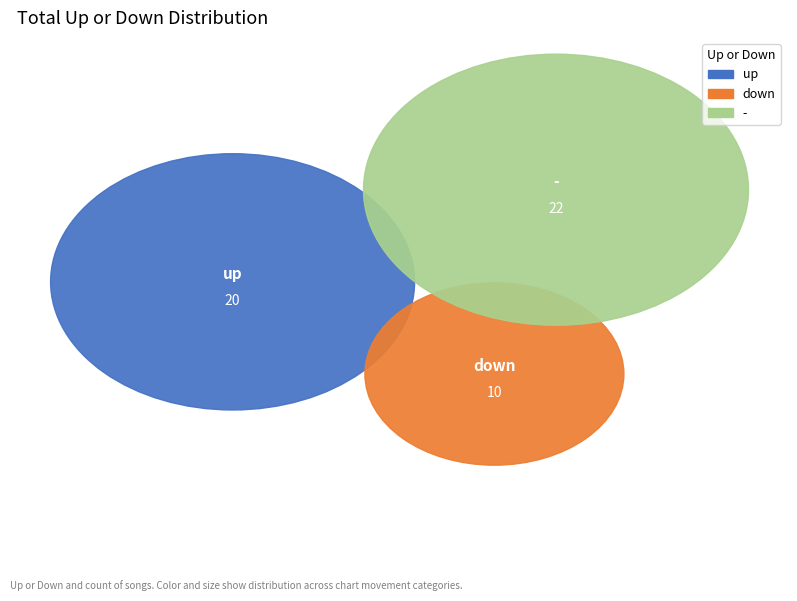

Which slice is the largest?

-